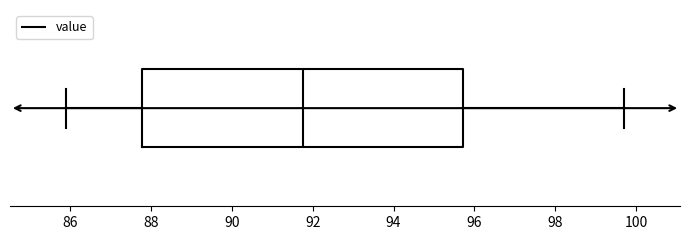

Read this box plot against the x-axis: the position of the median line, the range covered by the box, and the ends of both whiskers. The values are not printed on the chart, so give them approximately, as read against the axis.

median 91.8, box 87.8 to 95.8, whiskers 86.0 to 99.8